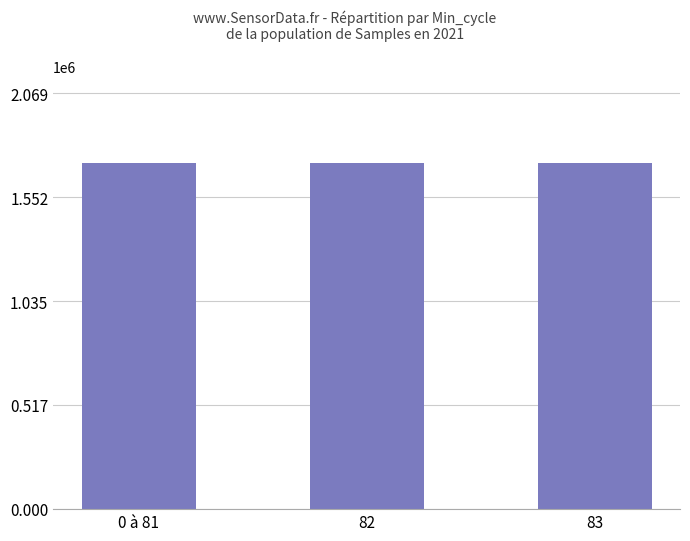

Count the number of data series in this chart.

1